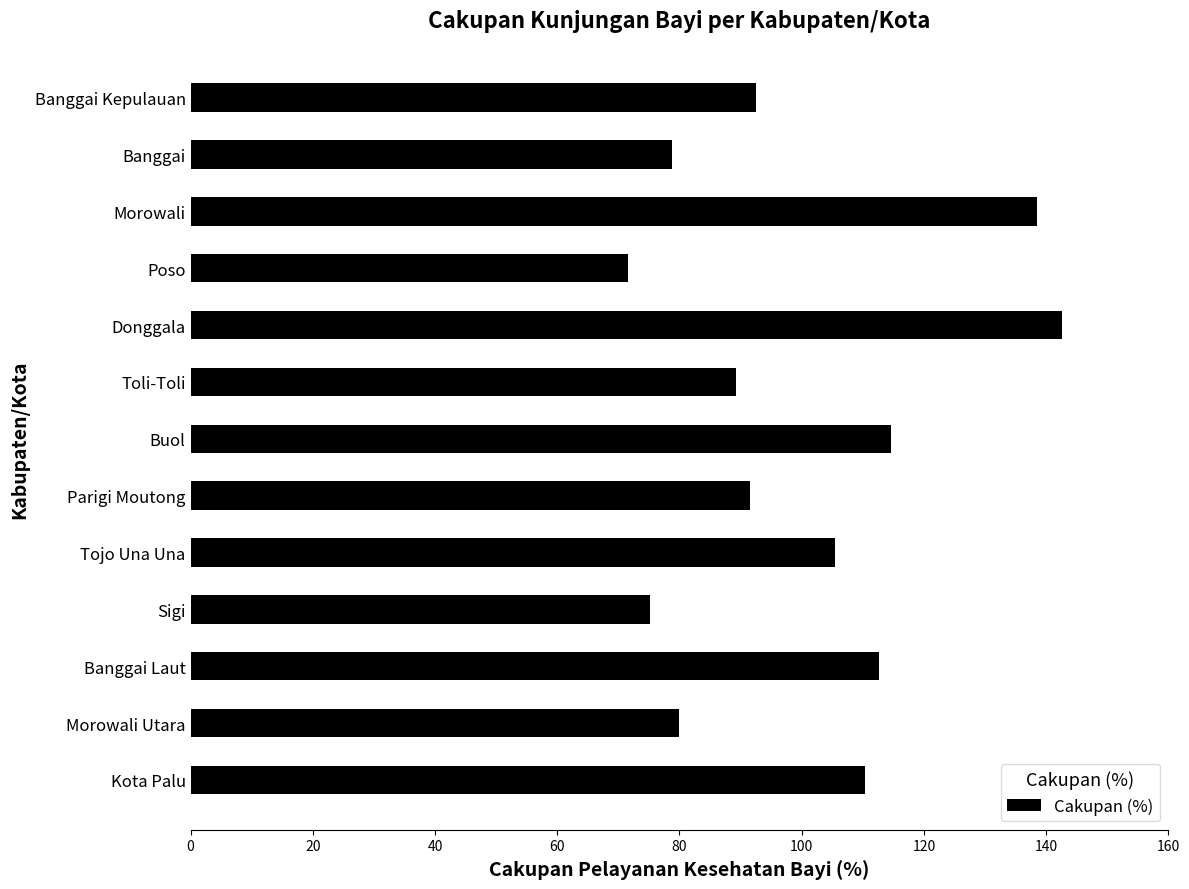

What is the change in value from Donggala to Poso?

-71.1